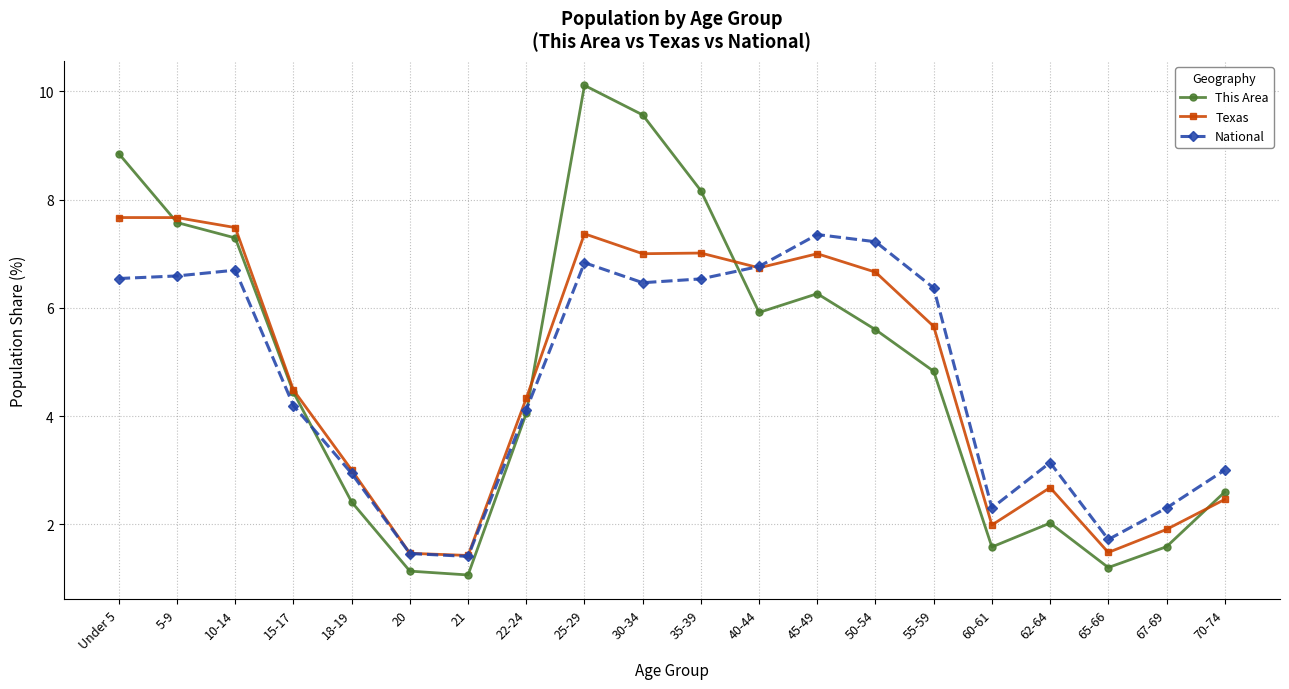

At which category is the sum across all series the highest?

25-29